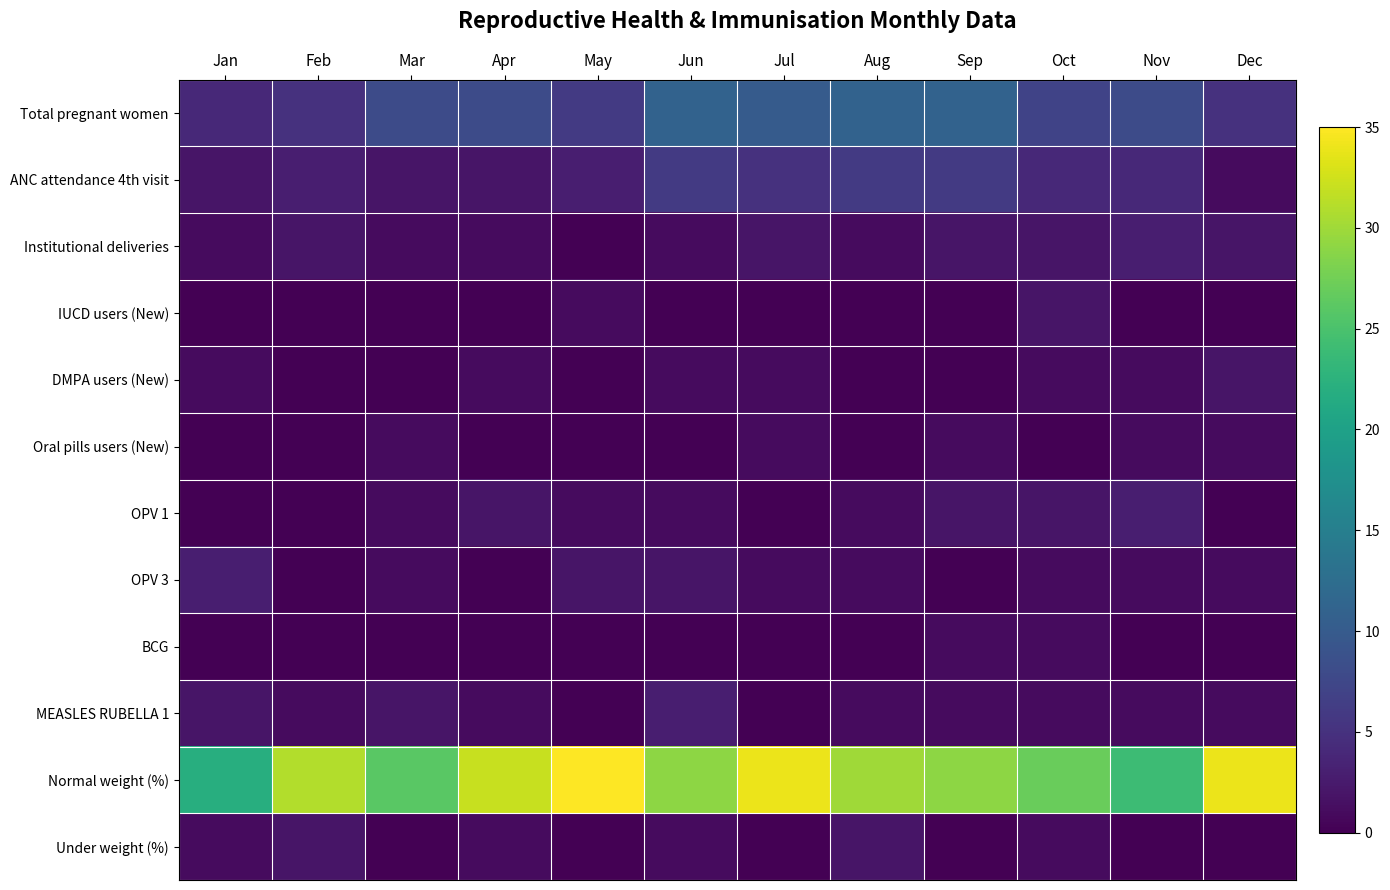

Reading left to right, what are all the values shown in this chart?

Total pregnant women: Jan=4	Feb=5	Mar=8	Apr=8	May=6	Jun=11	Jul=10	Aug=11	Sep=11	Oct=7	Nov=8	Dec=5
ANC attendance 4th visit: Jan=2	Feb=3	Mar=2	Apr=2	May=3	Jun=6	Jul=5	Aug=6	Sep=6	Oct=4	Nov=4	Dec=1
Institutional deliveries: Jan=1	Feb=2	Mar=1	Apr=1	May=0	Jun=1	Jul=2	Aug=1	Sep=2	Oct=2	Nov=3	Dec=2
IUCD users (New): Jan=0	Feb=0	Mar=0	Apr=0	May=1	Jun=0	Jul=0	Aug=0	Sep=0	Oct=2	Nov=0	Dec=0
DMPA users (New): Jan=1	Feb=0	Mar=0	Apr=1	May=0	Jun=1	Jul=1	Aug=0	Sep=0	Oct=1	Nov=1	Dec=2
Oral pills users (New): Jan=0	Feb=0	Mar=1	Apr=0	May=0	Jun=0	Jul=1	Aug=0	Sep=1	Oct=0	Nov=1	Dec=1
OPV 1: Jan=0	Feb=0	Mar=1	Apr=2	May=1	Jun=1	Jul=0	Aug=1	Sep=2	Oct=2	Nov=3	Dec=0
OPV 3: Jan=3	Feb=0	Mar=1	Apr=0	May=2	Jun=2	Jul=1	Aug=1	Sep=0	Oct=1	Nov=1	Dec=1
BCG: Jan=0	Feb=0	Mar=0	Apr=0	May=0	Jun=0	Jul=0	Aug=0	Sep=1	Oct=1	Nov=0	Dec=0
MEASLES RUBELLA 1: Jan=2	Feb=1	Mar=2	Apr=1	May=0	Jun=3	Jul=0	Aug=1	Sep=1	Oct=1	Nov=1	Dec=1
Normal weight (%): Jan=22	Feb=31	Mar=26	Apr=32	May=35	Jun=29	Jul=34	Aug=30	Sep=29	Oct=27	Nov=24	Dec=34
Under weight (%): Jan=1	Feb=2	Mar=0	Apr=1	May=0	Jun=1	Jul=0	Aug=2	Sep=0	Oct=1	Nov=0	Dec=0